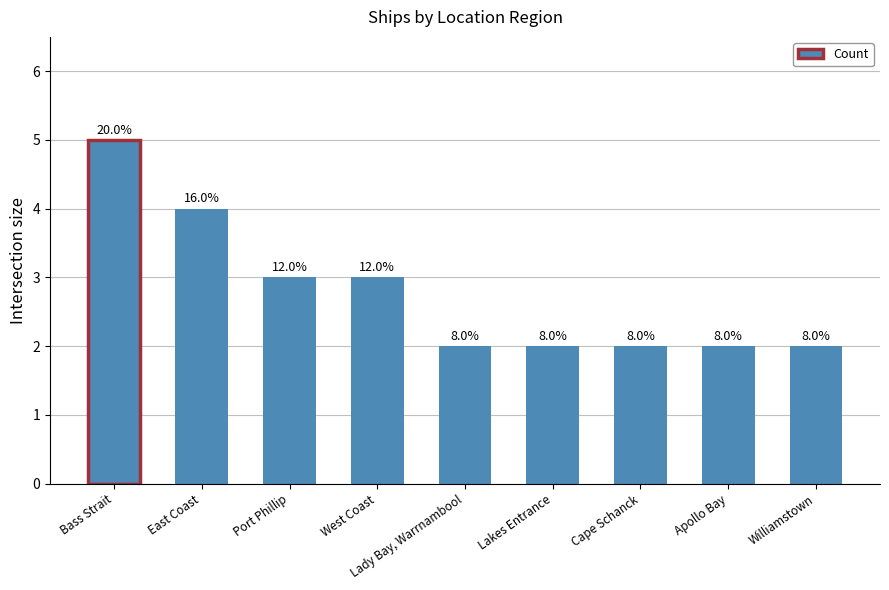

How many bars are there in total?

9